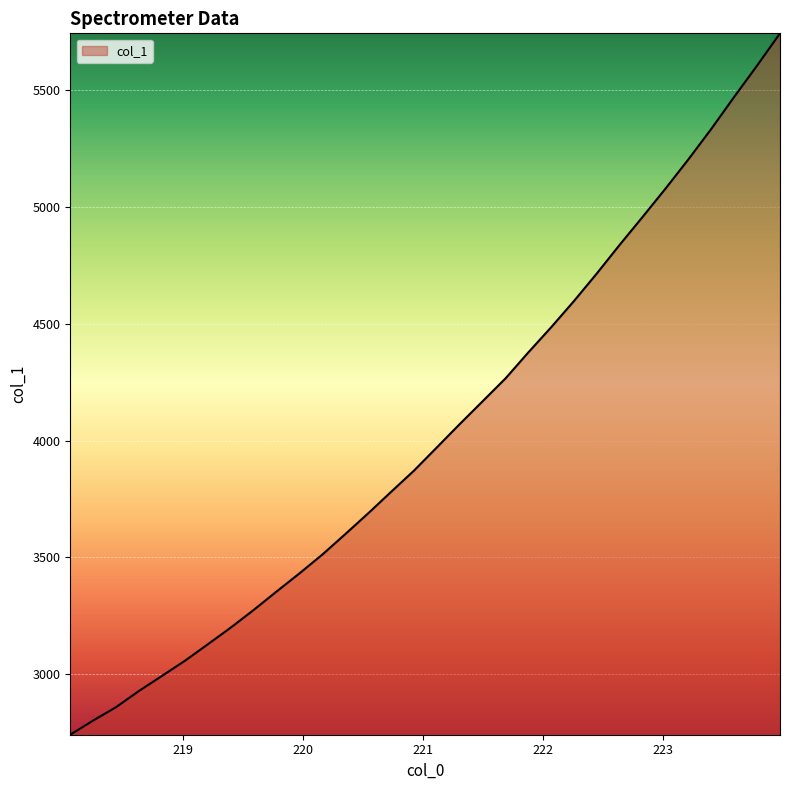

How many values exceed 3970?

16